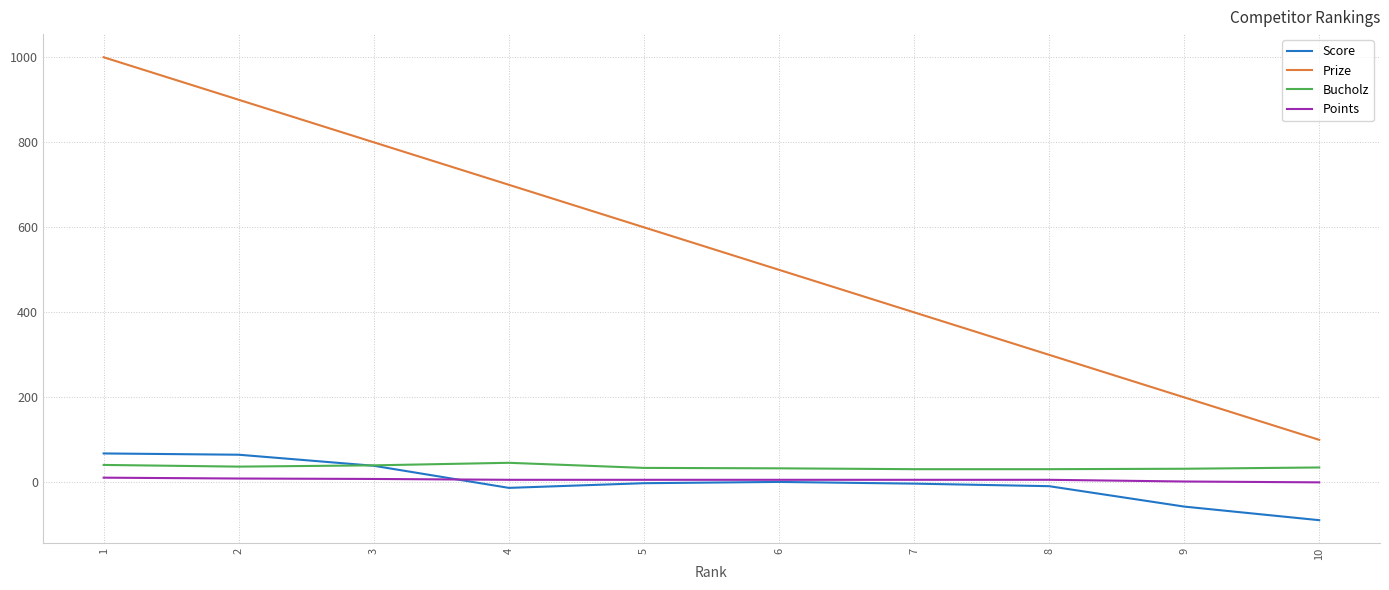

What is the approximate value of Score at 3?

39